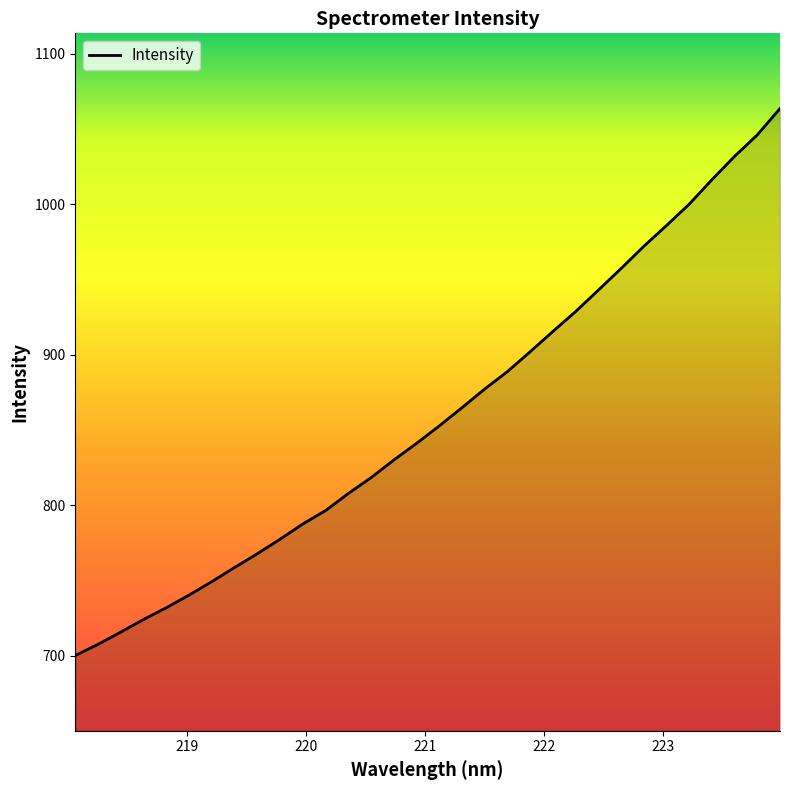

What is the difference between the maximum and minimum values?

363.6